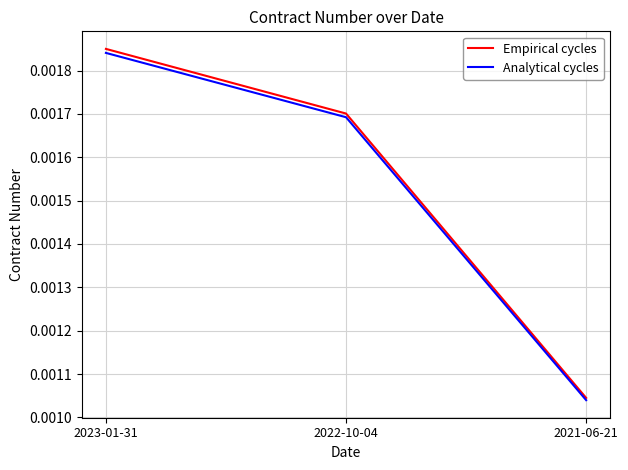

Count the number of data series in this chart.

2